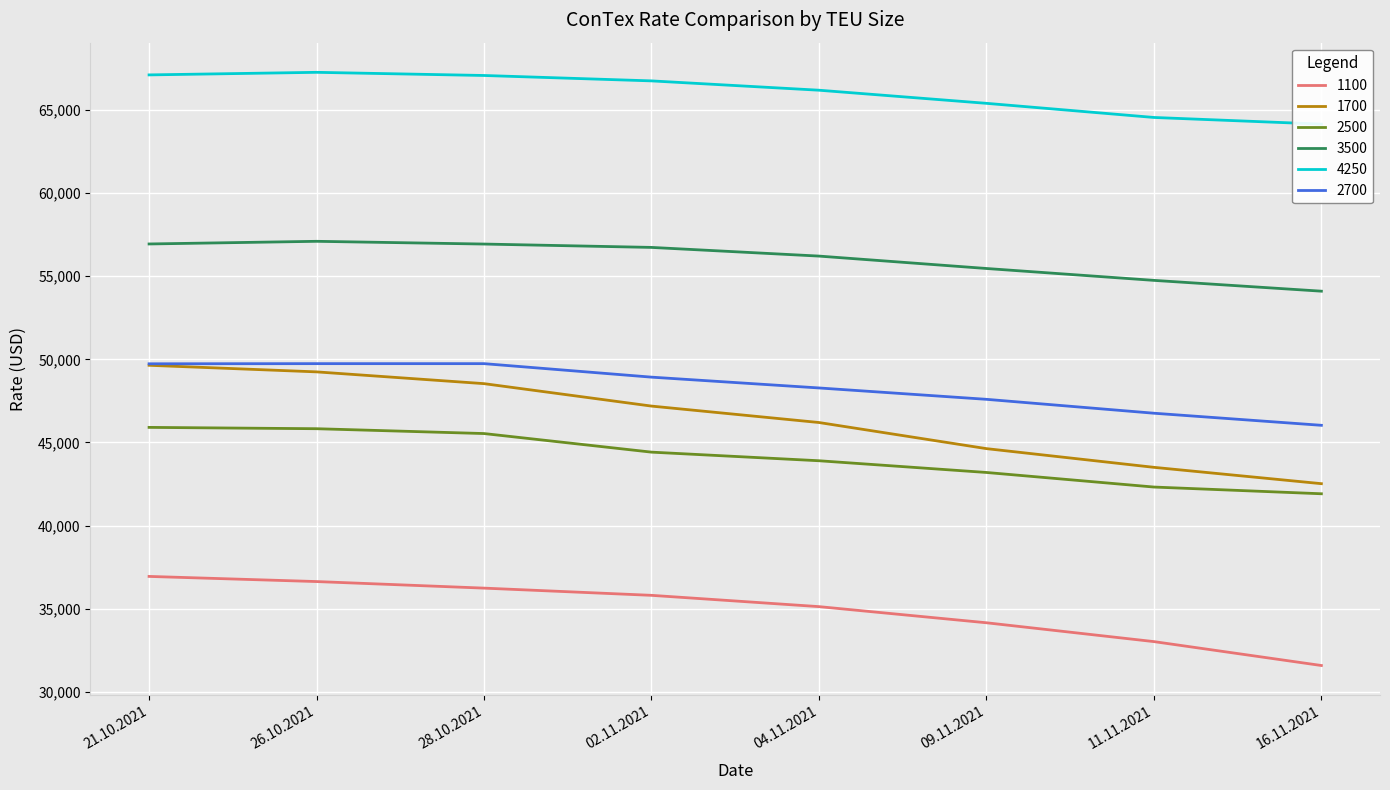

Reading left to right, list all the values displayed in this chart.

1100: 36942	36633	36238	35804	35125	34154	33021	31583
1700: 49642	49246	48538	47188	46200	44629	43504	42521
2500: 45907	45827	45536	44418	43900	43195	42318	41914
3500: 56940	57100	56935	56733	56211	55465	54750	54100
4250: 67110	67265	67075	66750	66189	65400	64550	64150
2700: 49732	49741	49741	48929	48279	47595	46759	46032